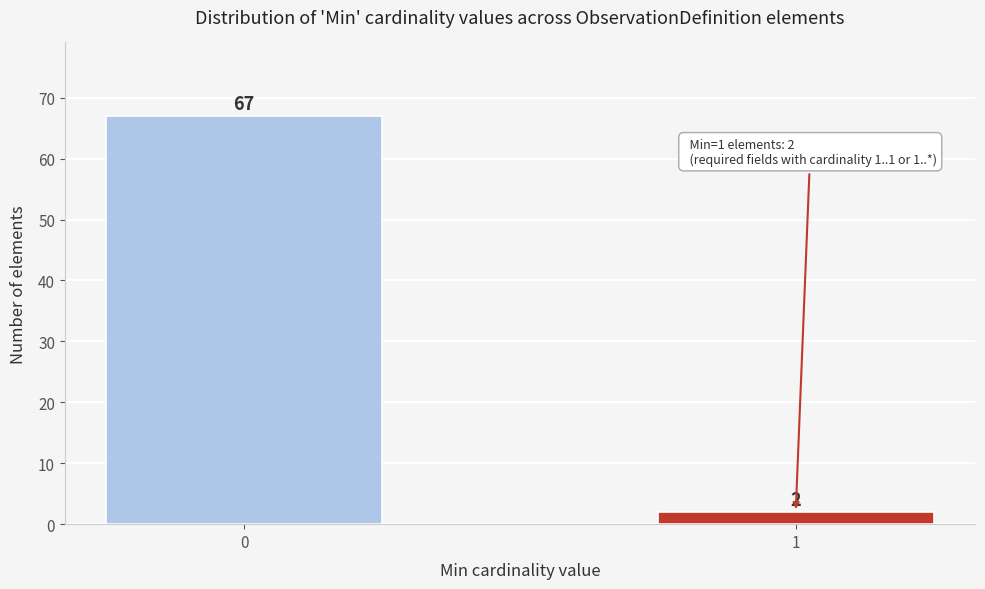

Reading left to right, list all the values displayed in this chart.

67	2